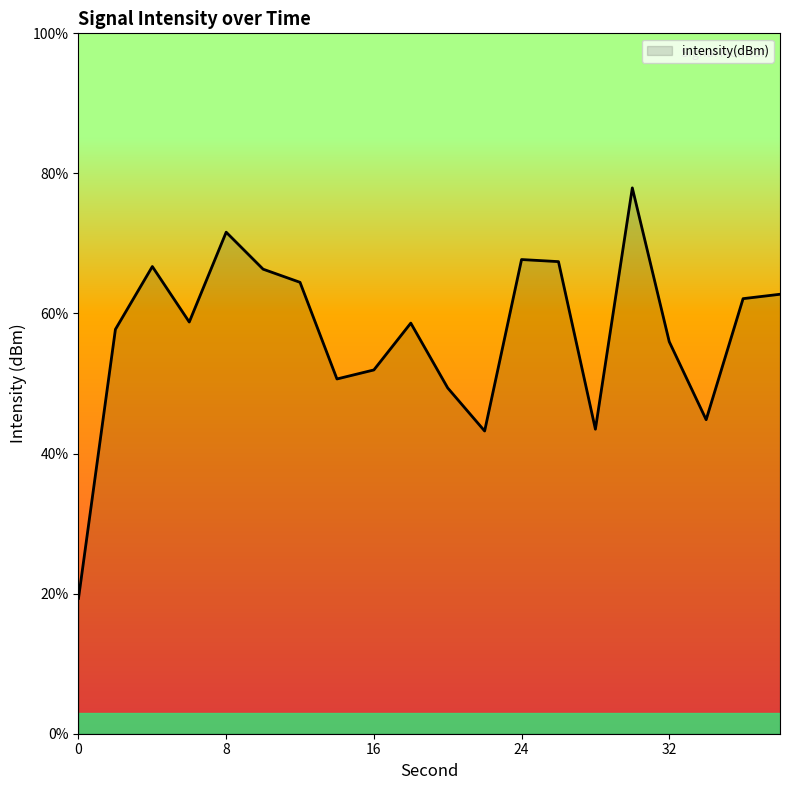

True or false: the data has more than 0 interior local peaks.

True